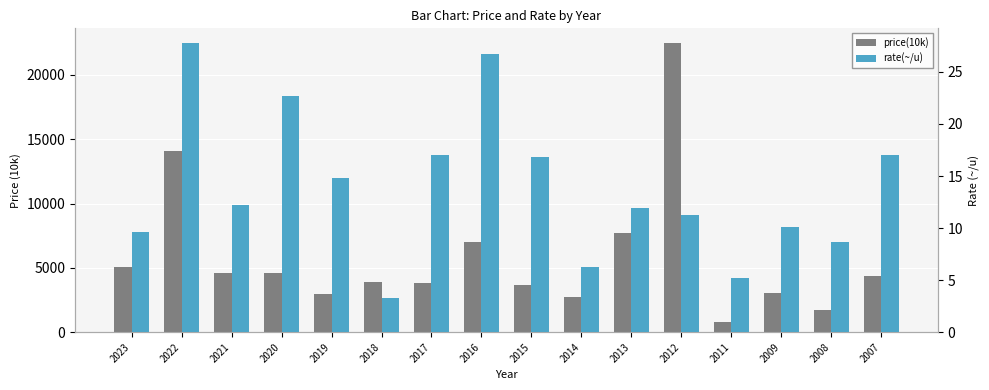

What are all the series names shown in the legend?

price(10k), rate(~/u)